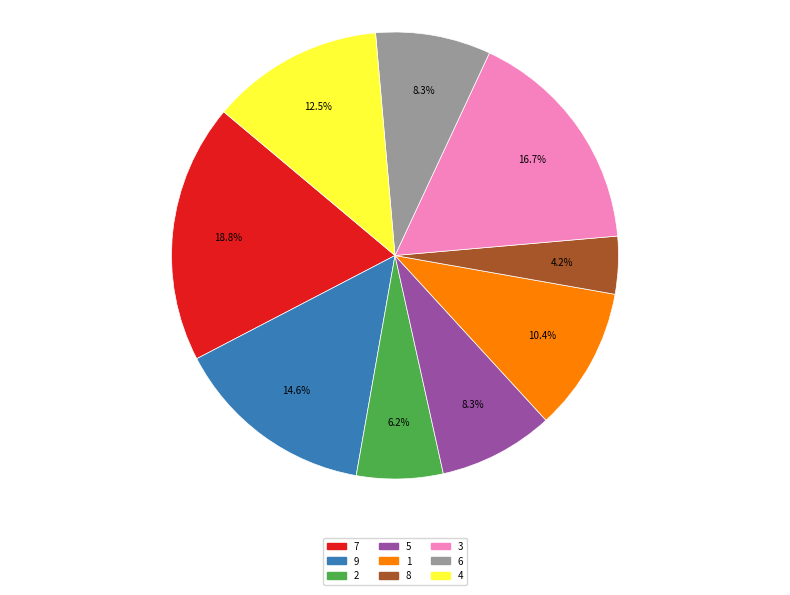

To the nearest percent, what is the difference between the largest and smallest slice percentages?

15%